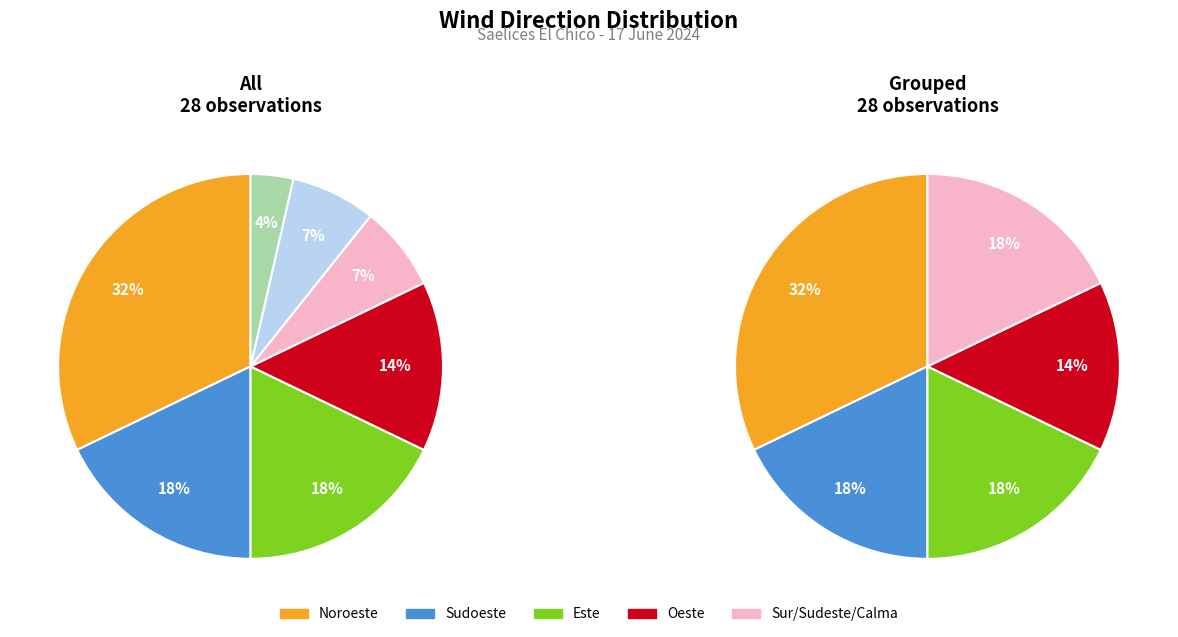

To the nearest percent, what portion does Este represent?

18%